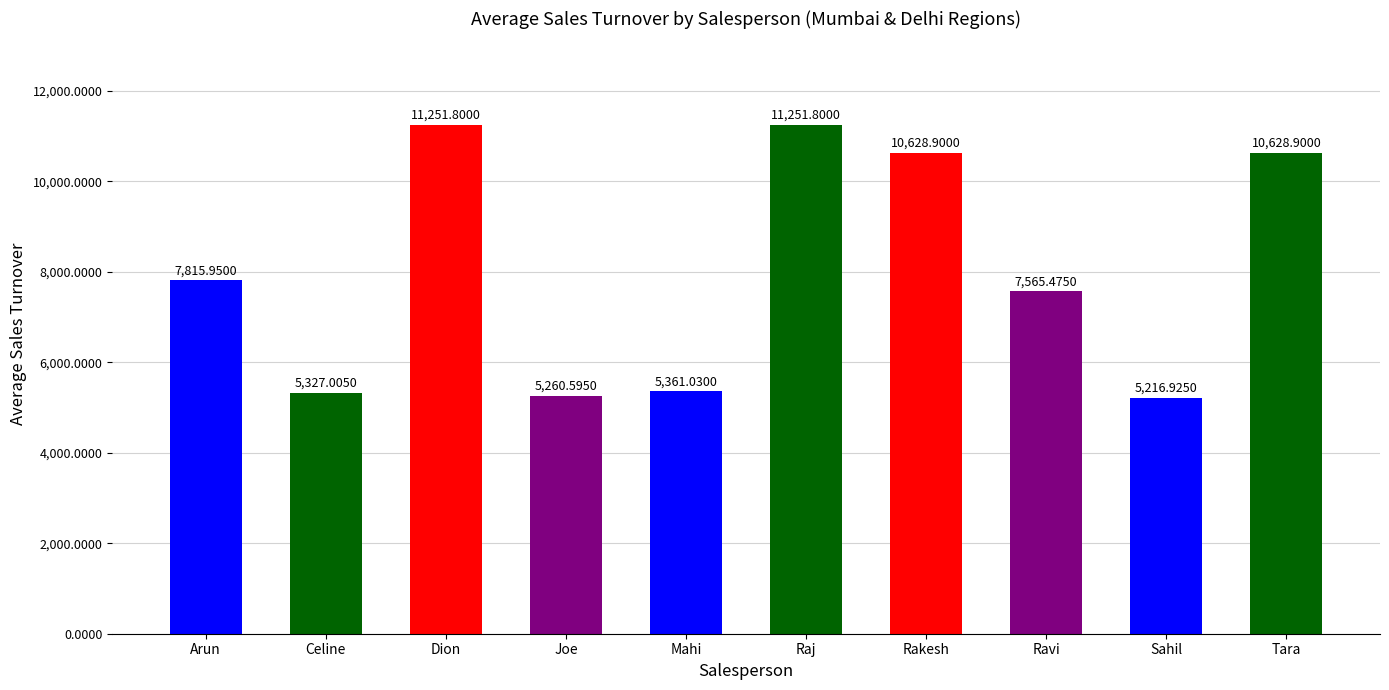

Which label corresponds to the smallest value in the chart?

Sahil